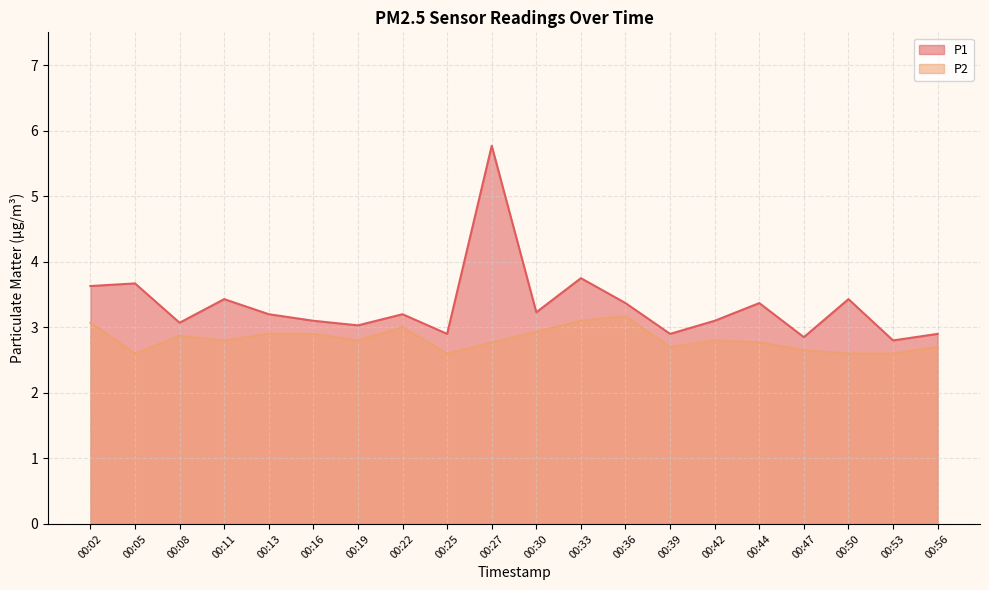

True or false: P2 and P1 cross at least once.

False